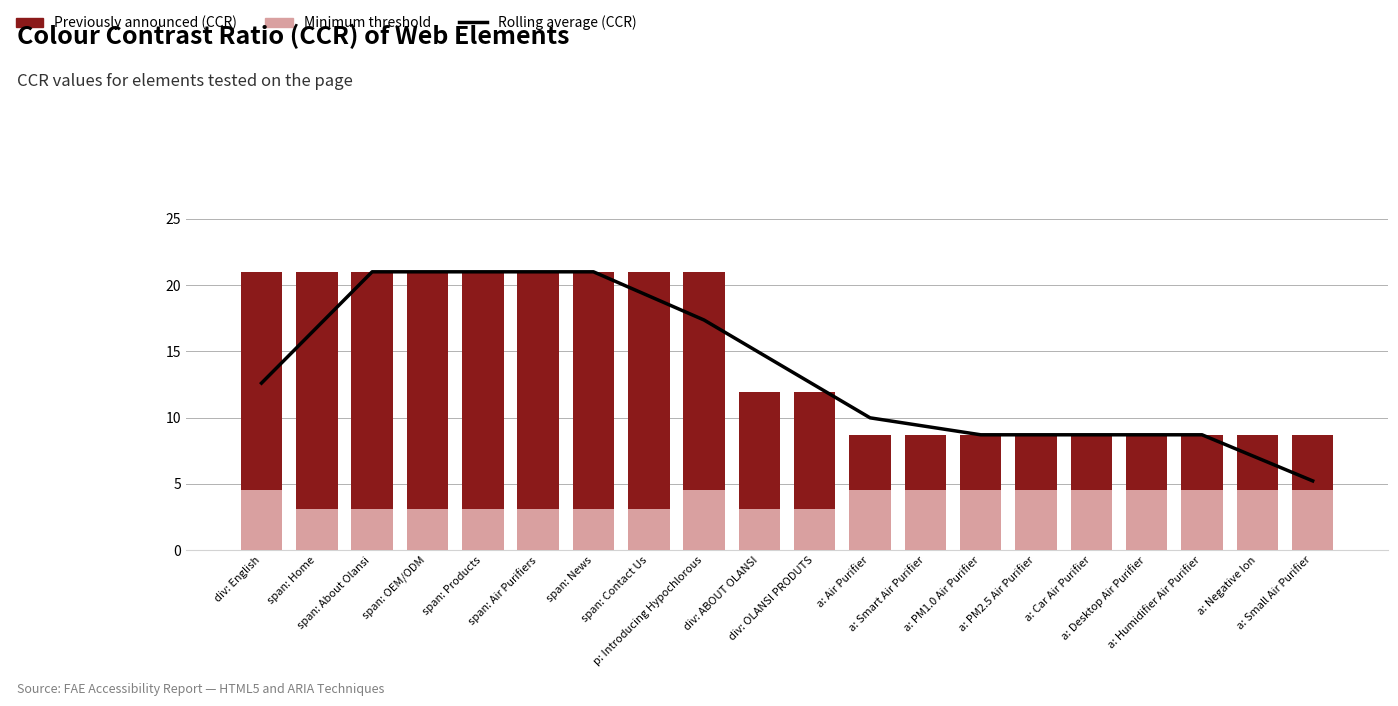

What is the value of the Rolling average (CCR) bar at the 4th from the left?

21.0